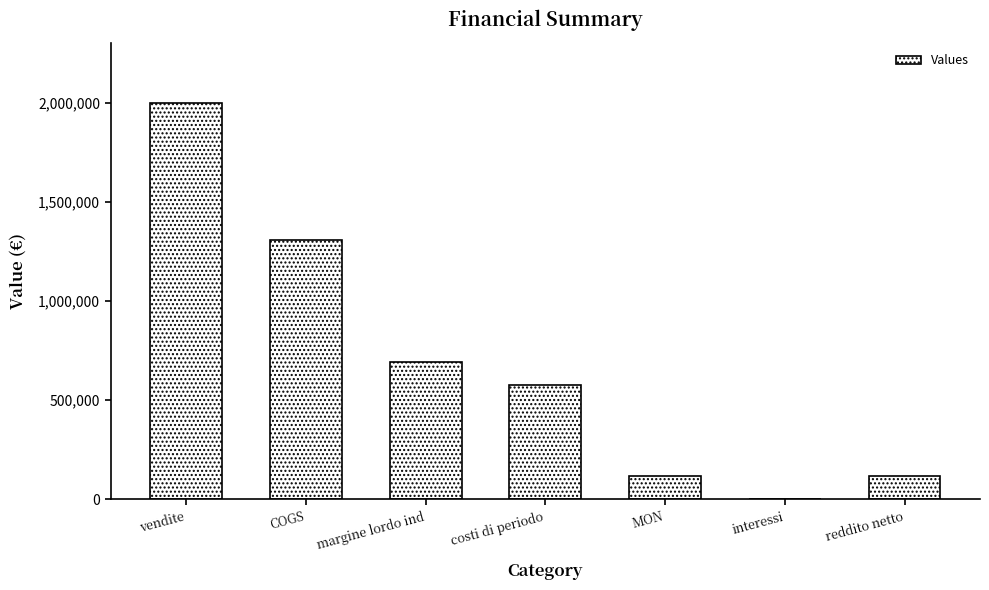

Between costi di periodo and vendite, which is larger?

vendite